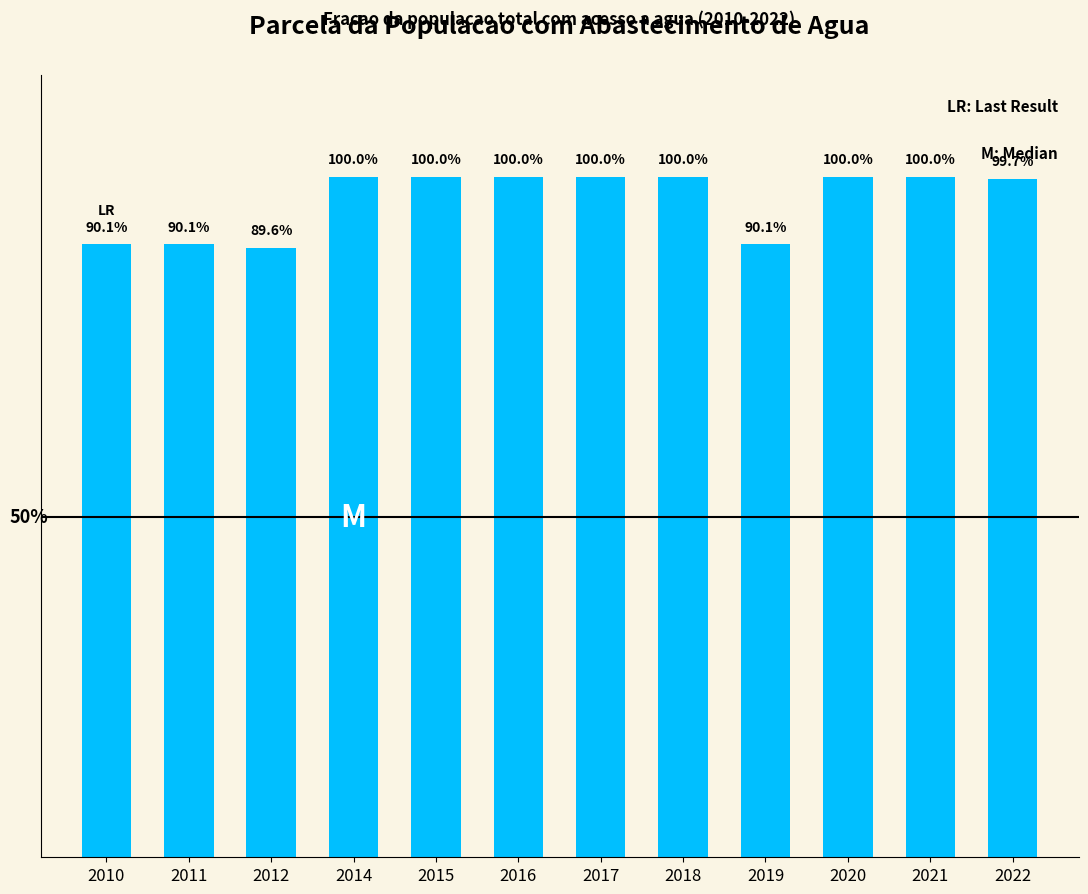

Which has a higher value, 2019 or 2016?

2016